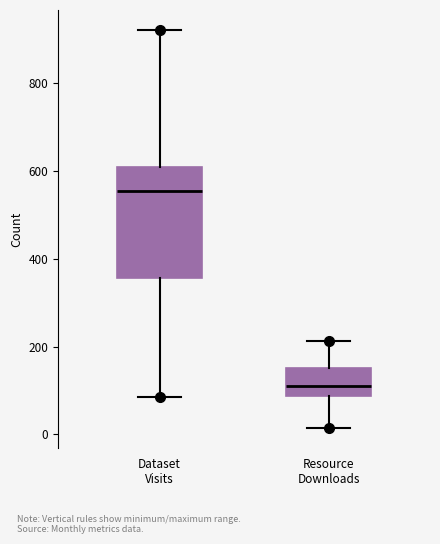

Which box's median line is the lowest?

Resource Downloads